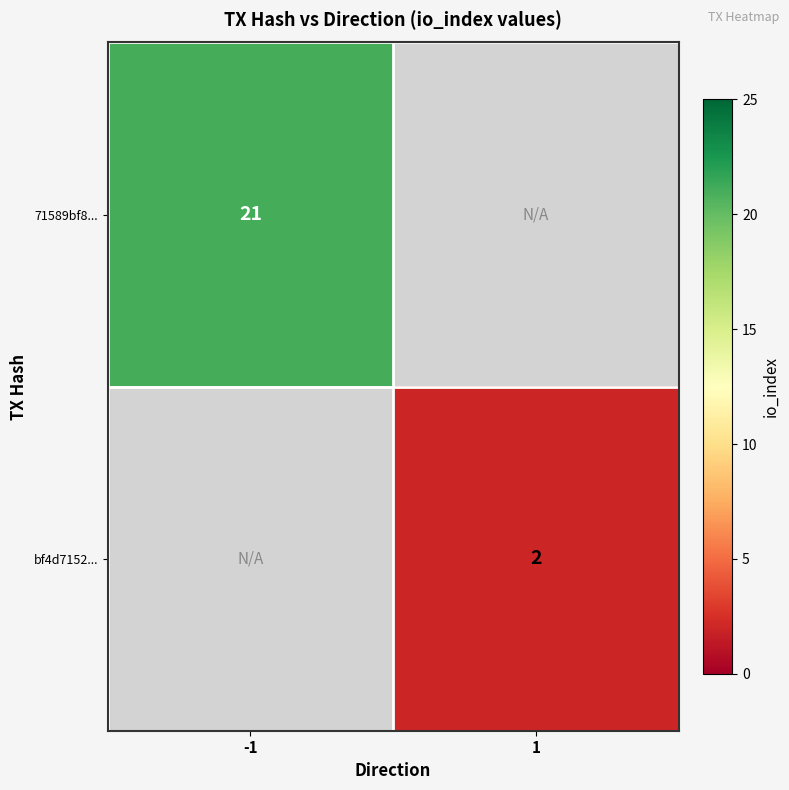

Count the number of data series in this chart.

2